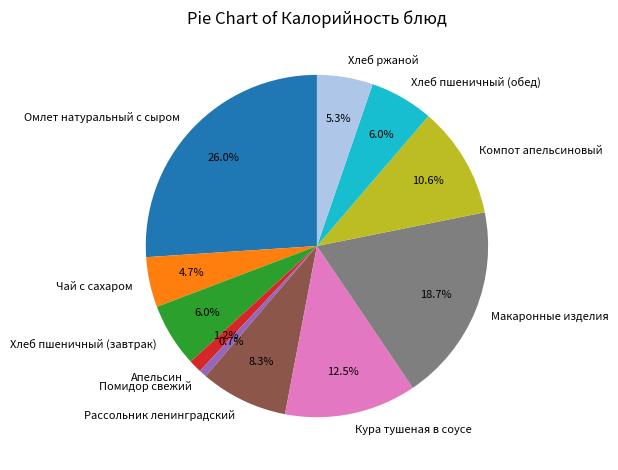

To the nearest percent, what is the combined percentage of Рассольник ленинградский and Макаронные изделия?

27%